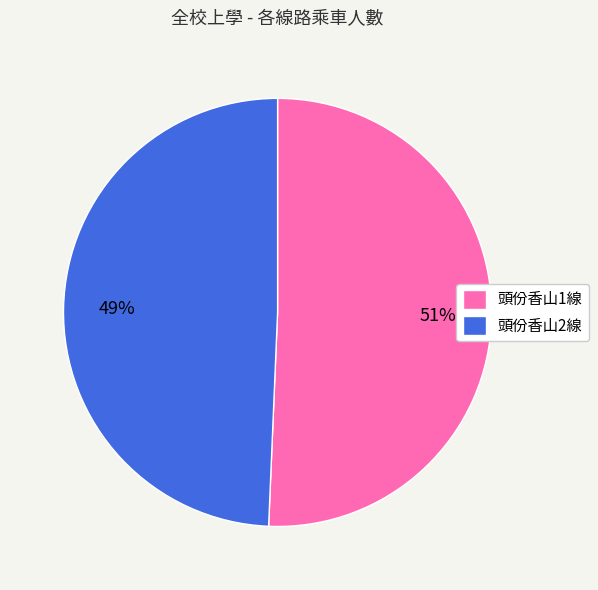

Does any single category account for the majority?

Yes